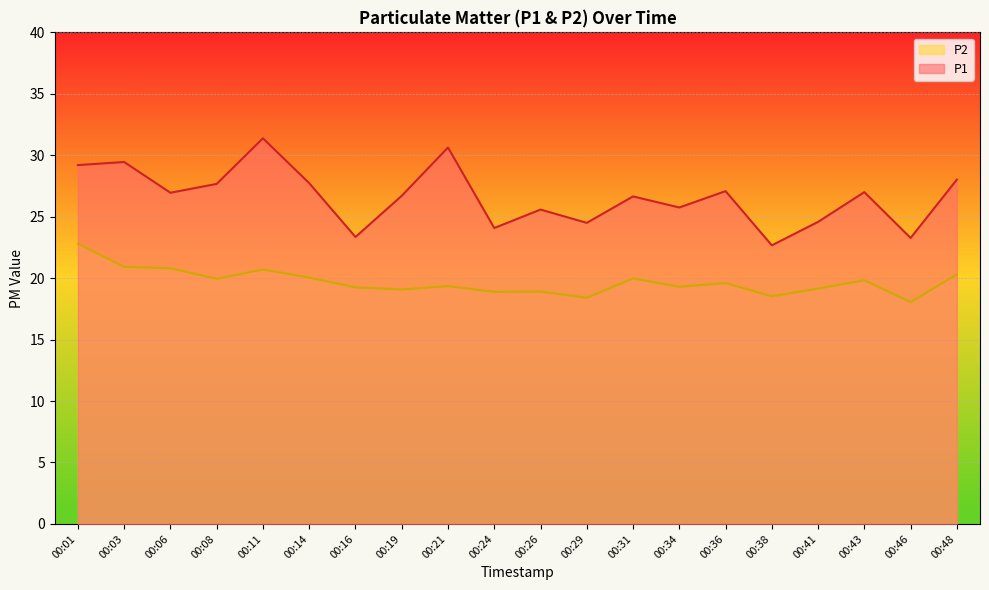

Where is the first local maximum for P1?

00:03